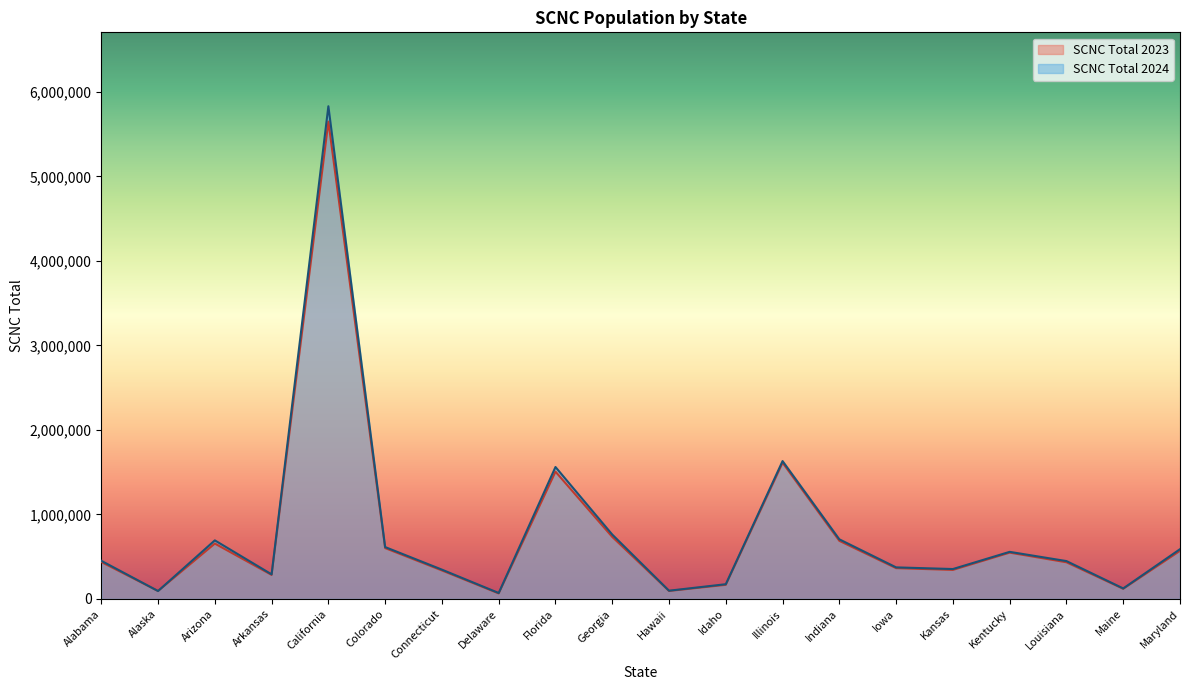

What is the sum of the SCNC Total 2024 values at Connecticut and Arizona?

1039622